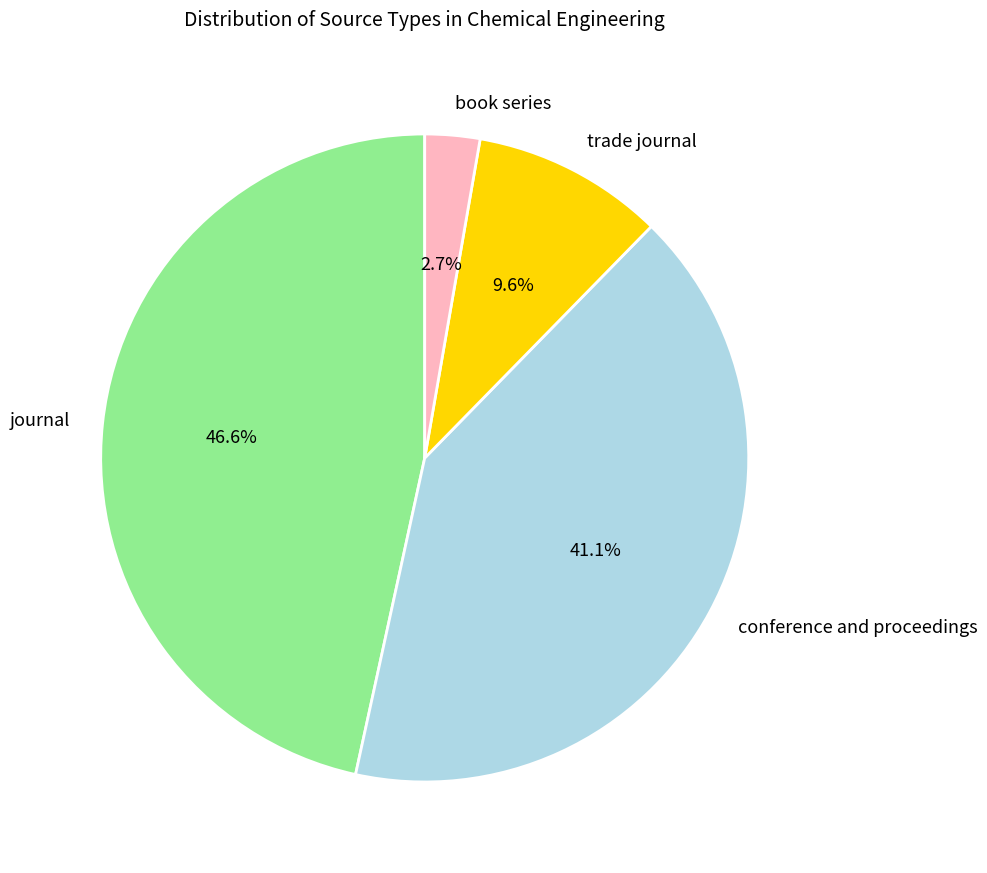

What percentage is NOT represented by journal?

53.4%